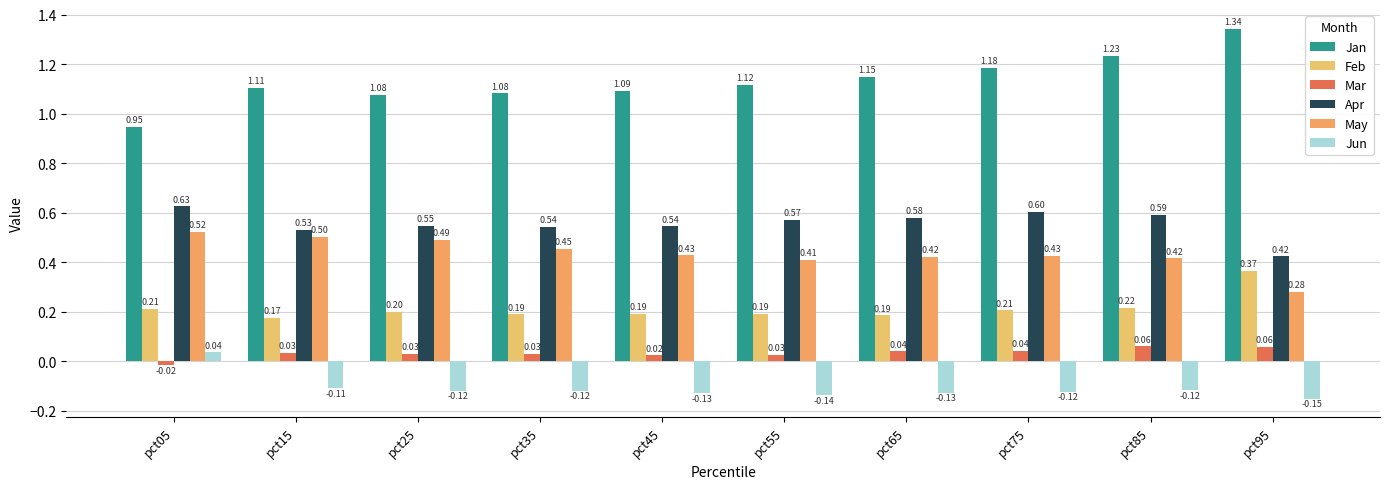

How many series are shown in this chart?

6